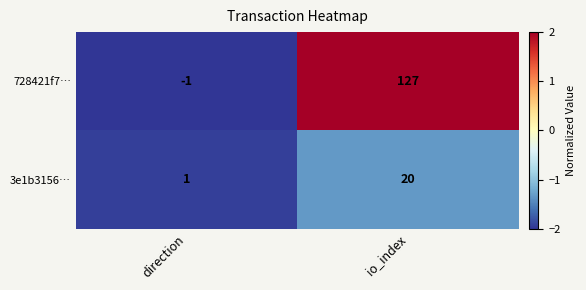

Which label corresponds to the smallest value in the chart?

direction